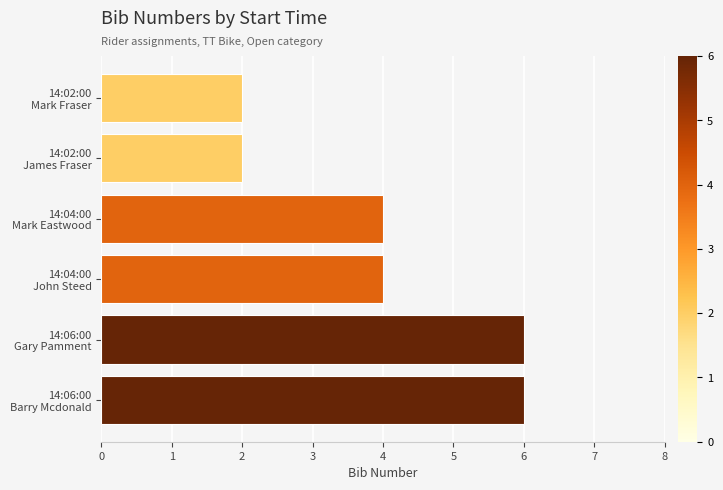

What is the difference between the maximum and second lowest values?

4